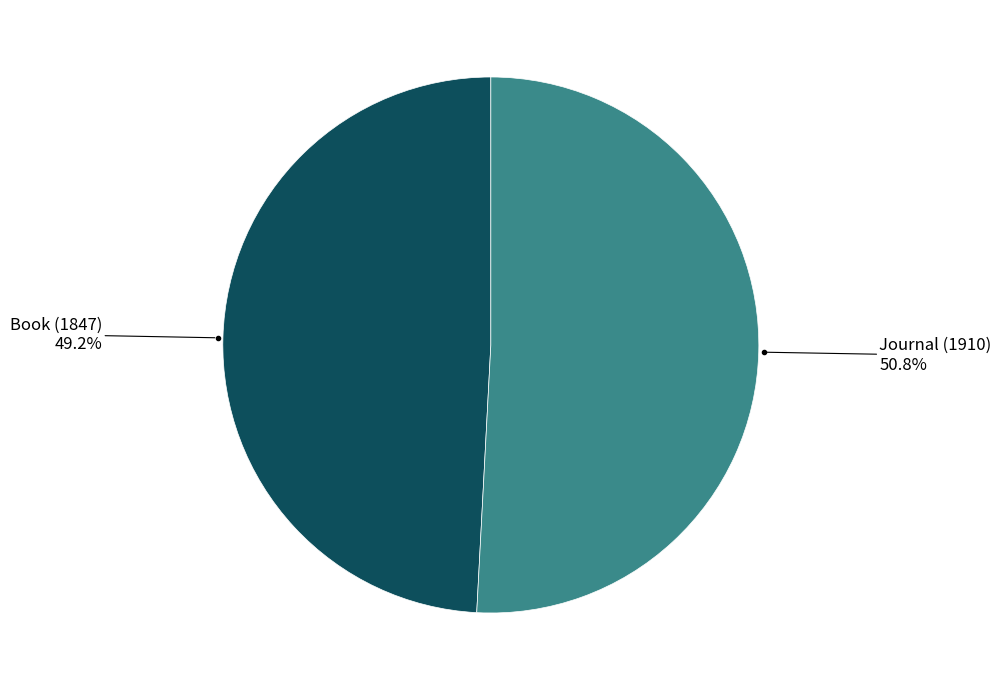

Count the number of slices in the pie.

2